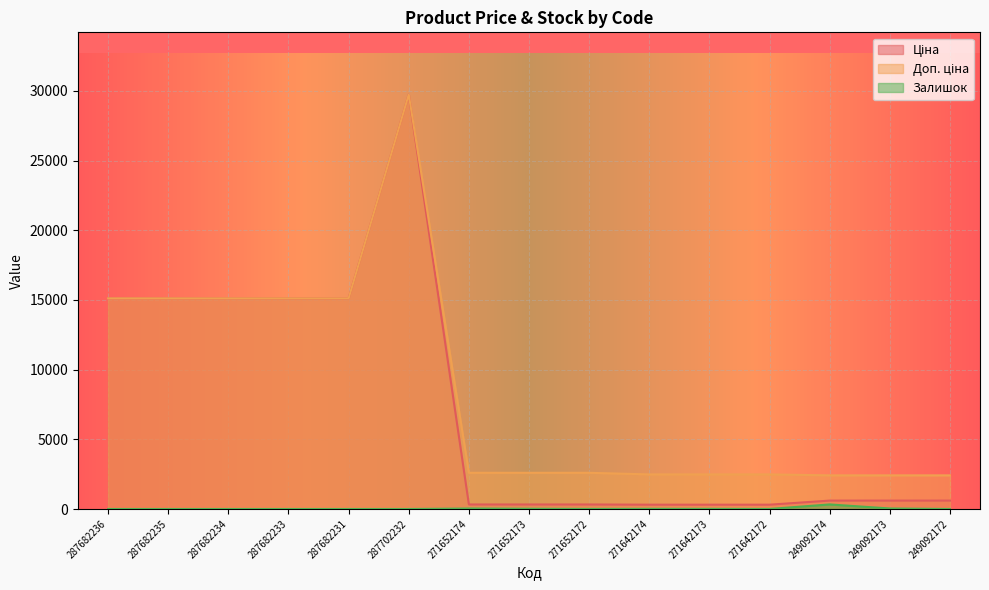

Reading left to right, list all the values displayed in this chart.

Ціна: 287682236=15120.0	287682235=15120.0	287682234=15120.0	287682233=15120.0	287682231=15120.0	287702232=29747.2	271652174=324.8	271652173=324.8	271652172=324.8	271642174=310.3	271642173=310.3	271642172=310.3	249092174=603.7	249092173=603.7	249092172=603.7
Доп. ціна: 287682236=15120.0	287682235=15120.0	287682234=15120.0	287682233=15120.0	287682231=15120.0	287702232=29747.2	271652174=2598.3	271652173=2598.3	271652172=2598.3	271642174=2482.4	271642173=2482.4	271642172=2482.4	249092174=2414.8	249092173=2414.8	249092172=2414.8
Залишок: 287682236=0.0	287682235=0.0	287682234=0.0	287682233=0.0	287682231=0.0	287702232=0.0	271652174=34.0	271652173=15.0	271652172=4.0	271642174=11.0	271642173=10.0	271642172=4.0	249092174=328.0	249092173=38.0	249092172=0.0